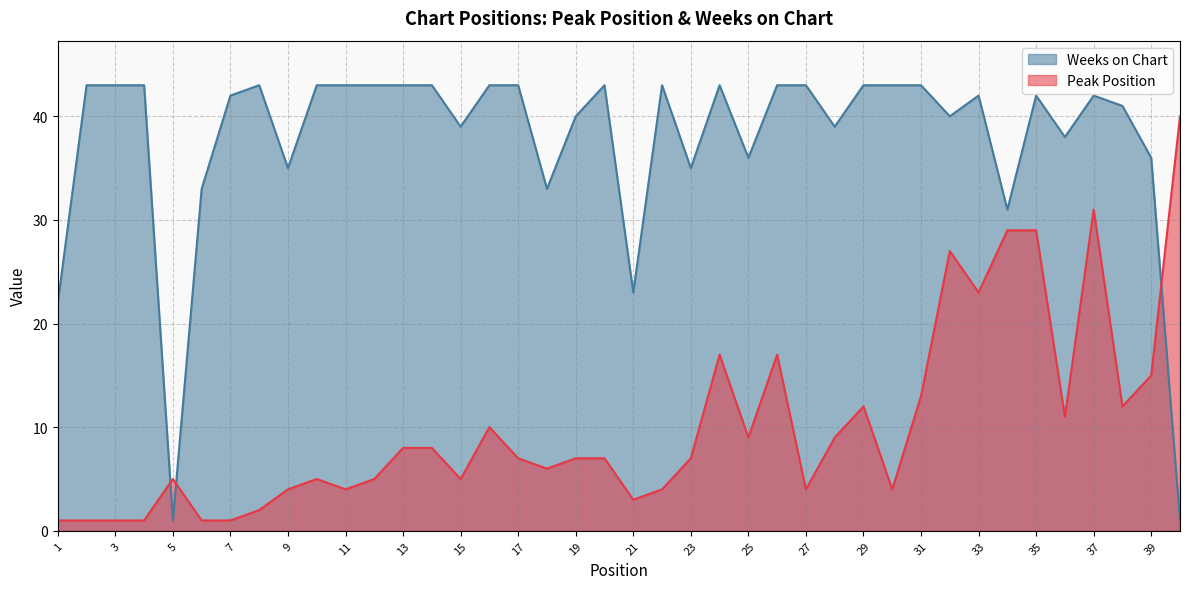

Reading right to left, transcribe all the data shown in this chart.

Peak Position: 40=40	39=15	38=12	37=31	36=11	35=29	34=29	33=23	32=27	31=13	30=4	29=12	28=9	27=4	26=17	25=9	24=17	23=7	22=4	21=3	20=7	19=7	18=6	17=7	16=10	15=5	14=8	13=8	12=5	11=4	10=5	9=4	8=2	7=1	6=1	5=5	4=1	3=1	2=1	1=1
Weeks on Chart: 40=1	39=36	38=41	37=42	36=38	35=42	34=31	33=42	32=40	31=43	30=43	29=43	28=39	27=43	26=43	25=36	24=43	23=35	22=43	21=23	20=43	19=40	18=33	17=43	16=43	15=39	14=43	13=43	12=43	11=43	10=43	9=35	8=43	7=42	6=33	5=1	4=43	3=43	2=43	1=22